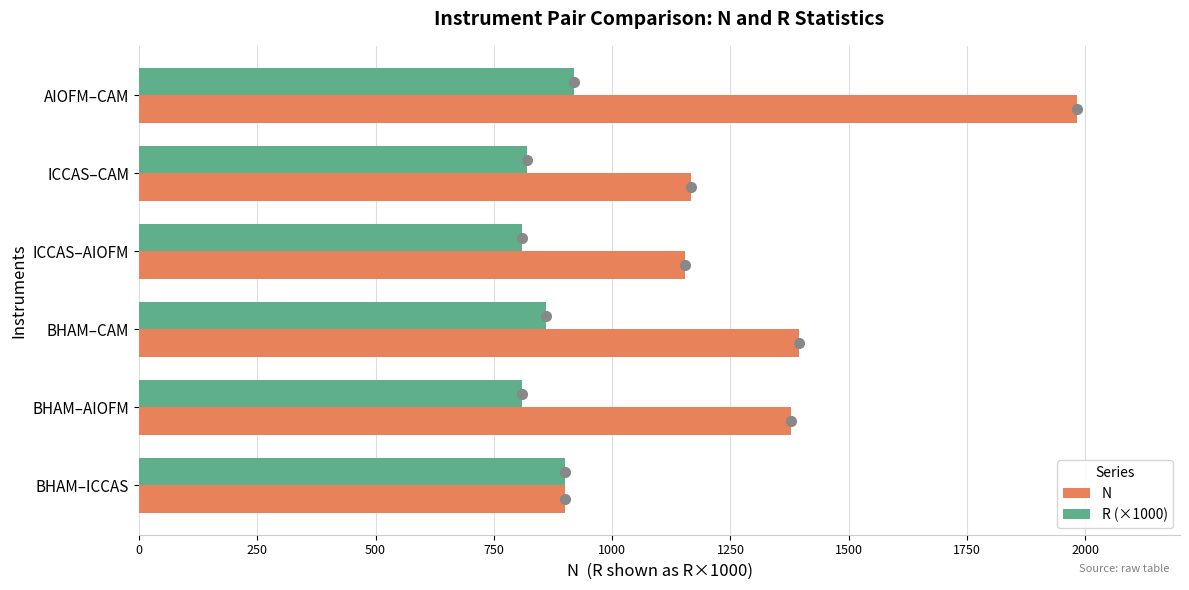

What is the average value of the R (×1000) series?

853